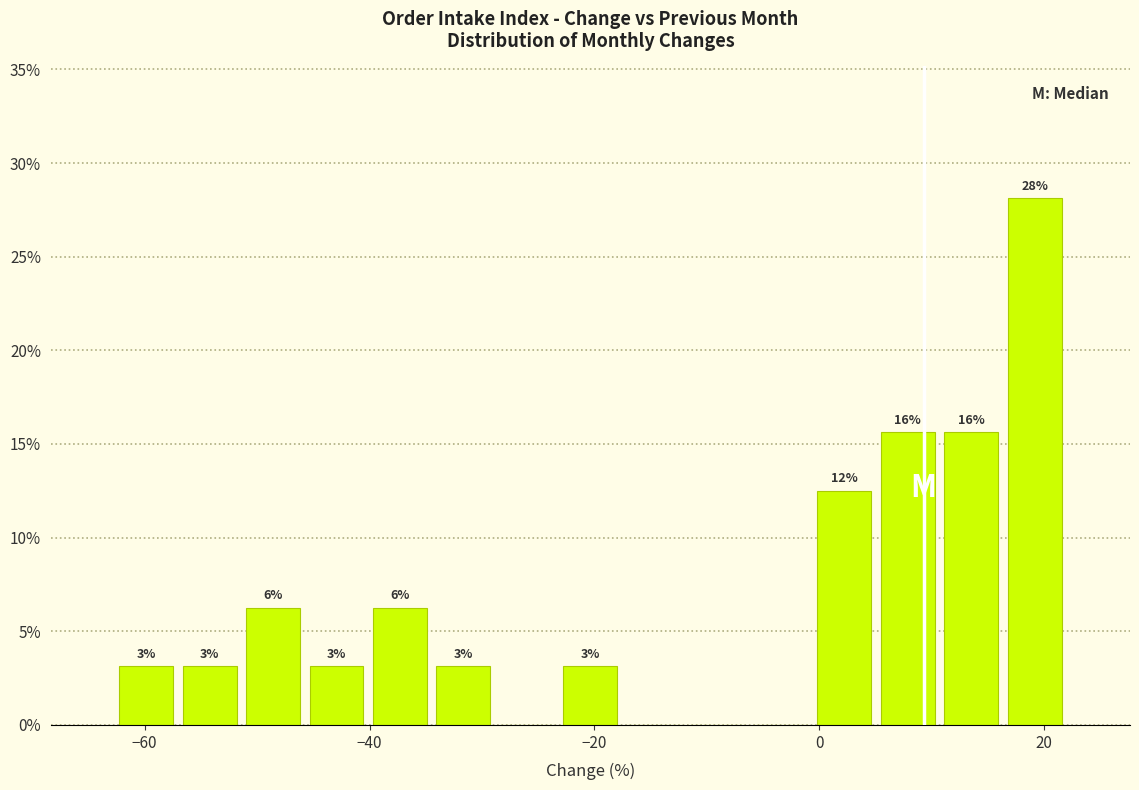

Around what value on the x-axis is the tallest bar? Give the approximate position of its centre, as read against the axis.

20